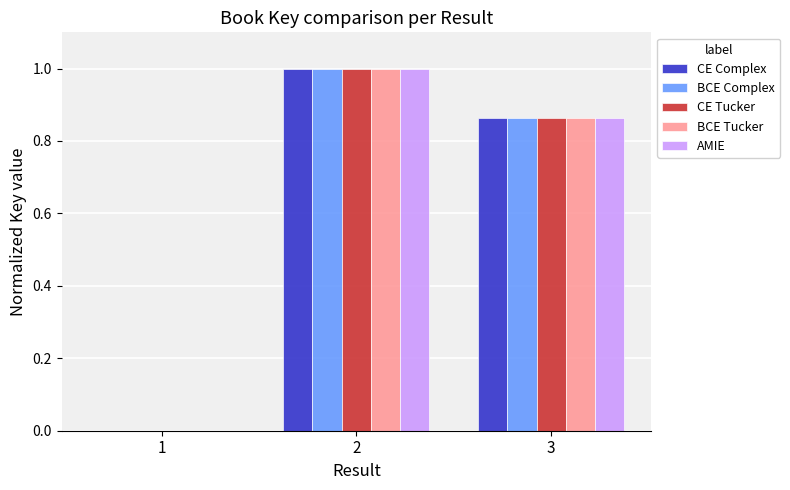

The BCE Tucker series shows 0.0 at 1. True or false?

True